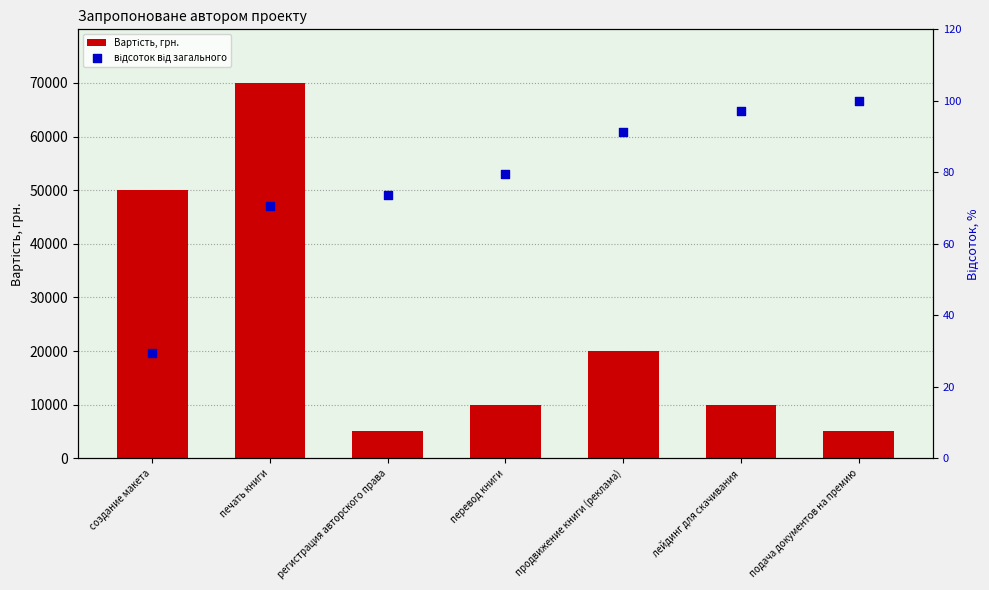

Which series has the largest total across all categories?

Вартість, грн.